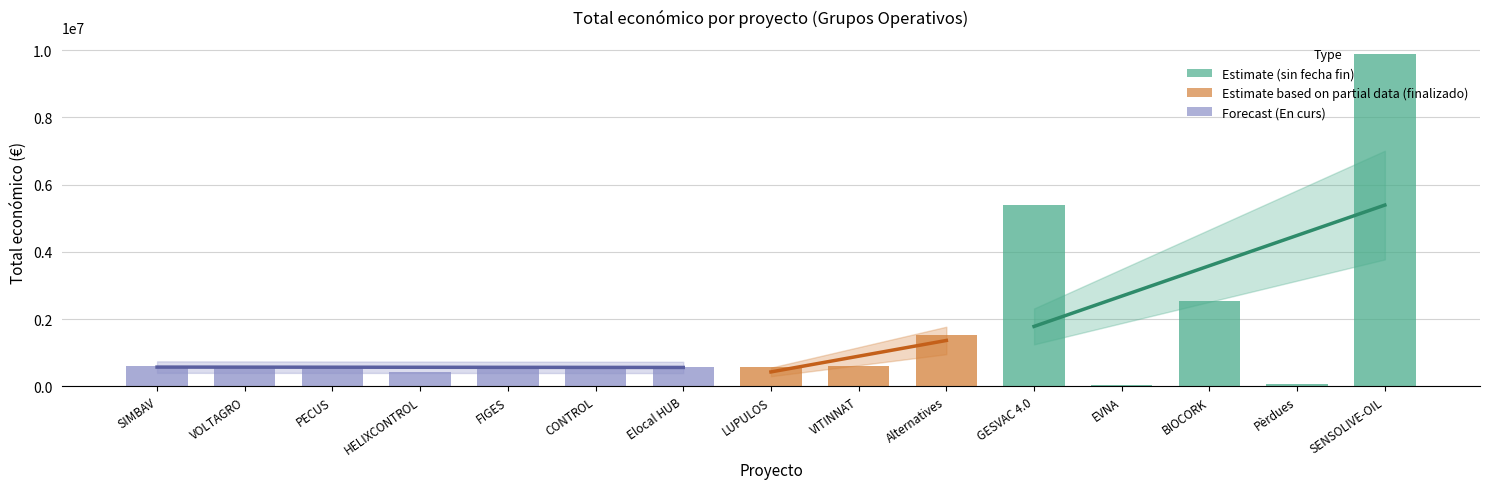

The value at Pèrdues is 52055. True or false?

True